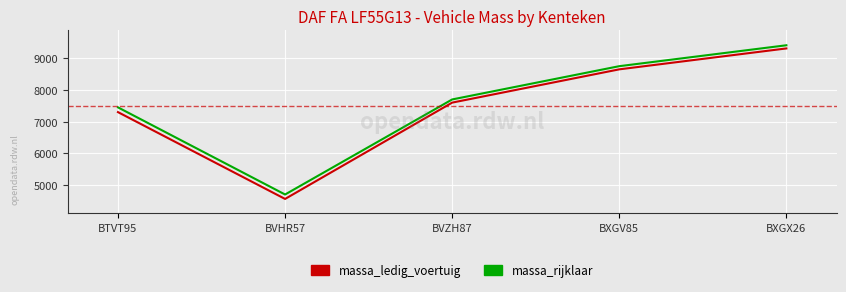

Where is the first local minimum for massa_ledig_voertuig?

BVHR57